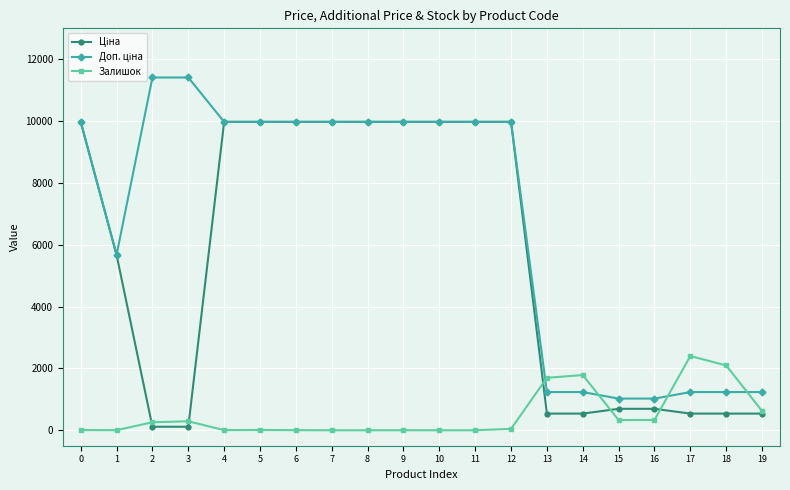

Count the number of categories in the chart.

20